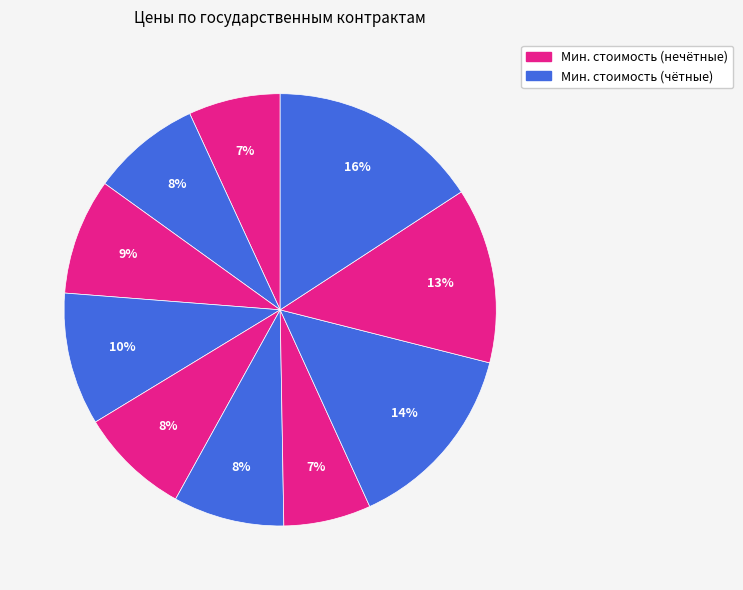

How many slices are in this pie chart?

10